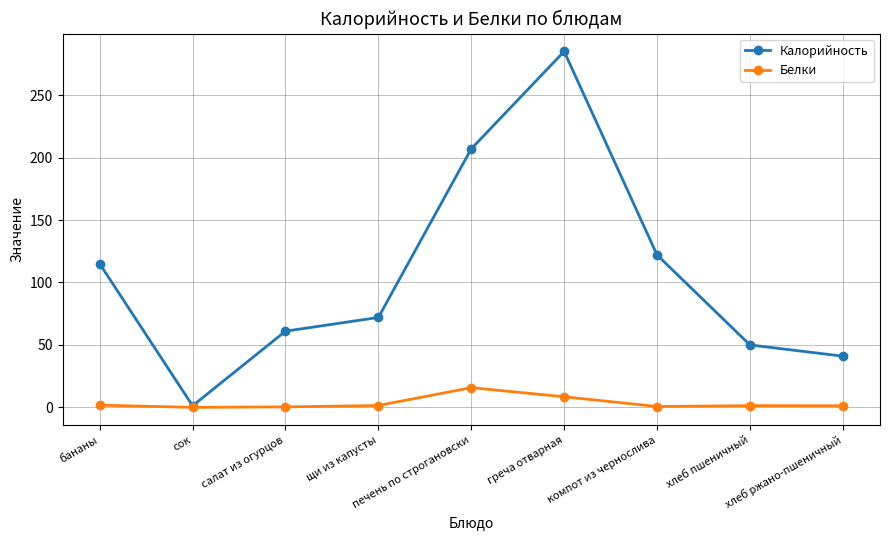

How many values in the Калорийность series are below 72?

4